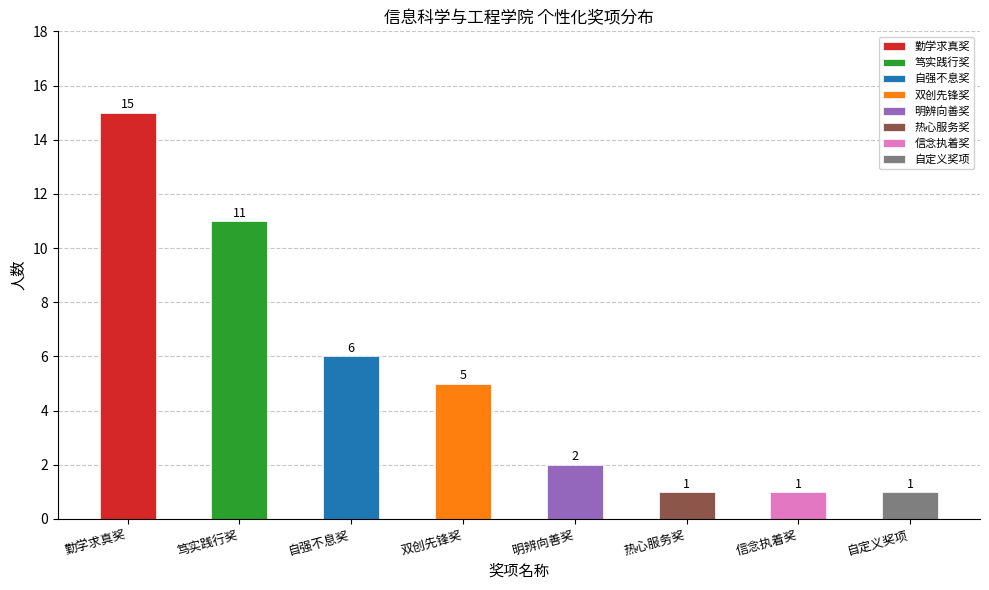

Which has a higher value, 明辨向善奖 or 自强不息奖?

自强不息奖